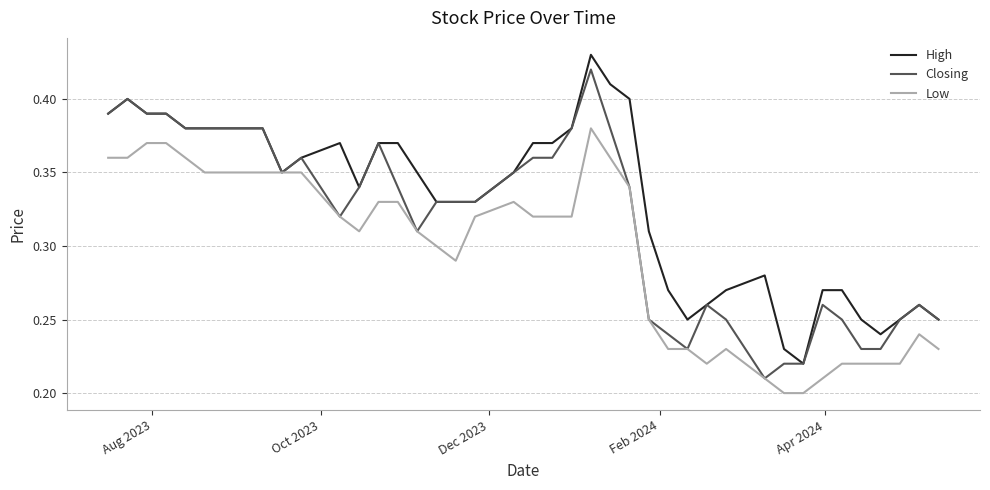

Which series has the largest total across all categories?

High